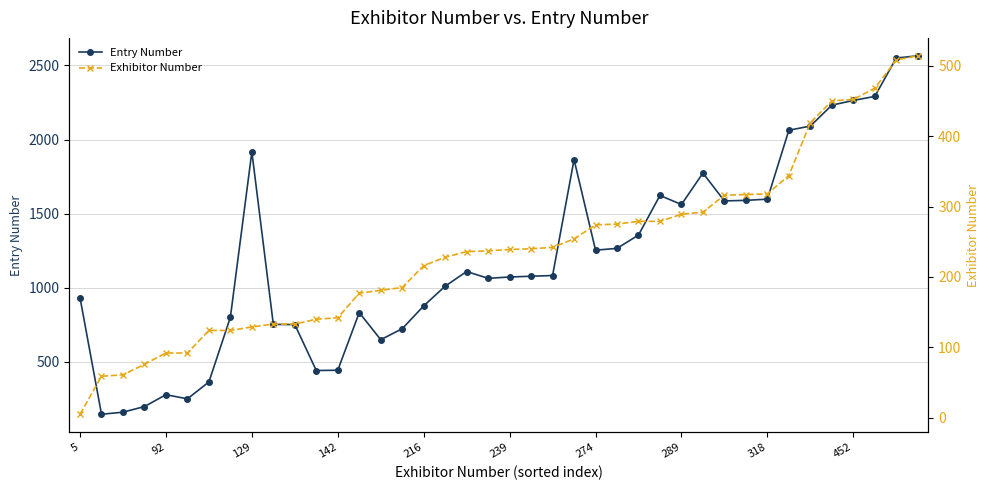

What is the minimum value for Entry Number?

147